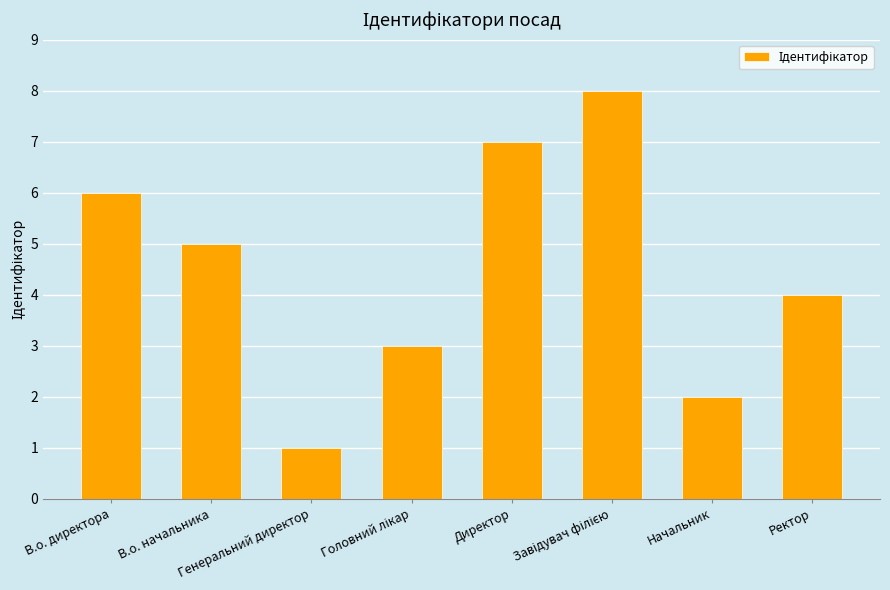

At which category does the chart reach its minimum across all series?

Генеральний директор